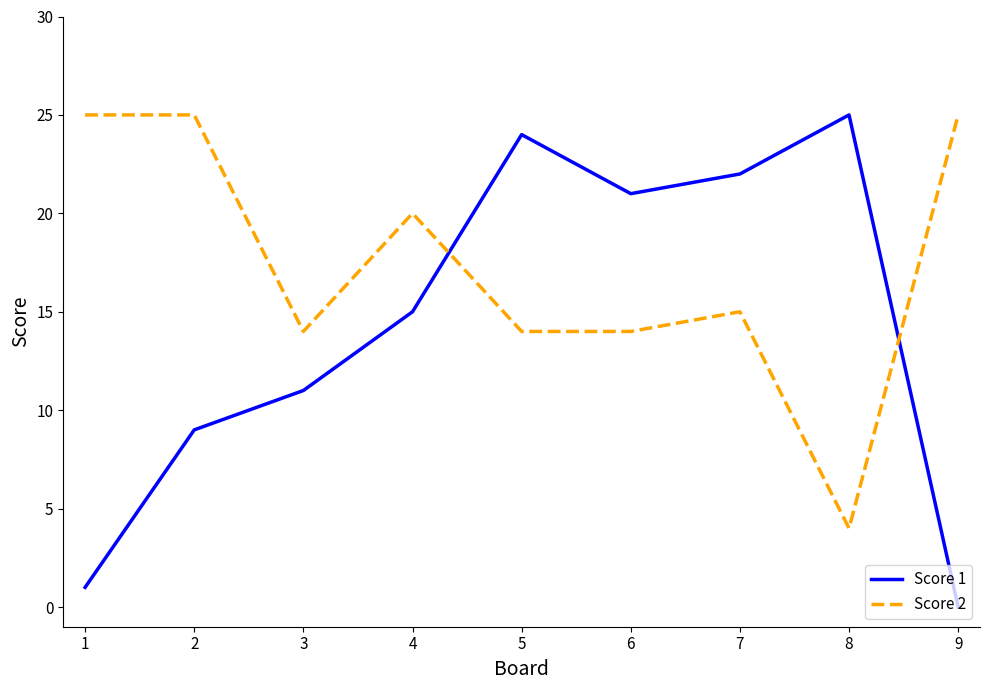

Is it true that Score 1 equals 24 at 5?

True